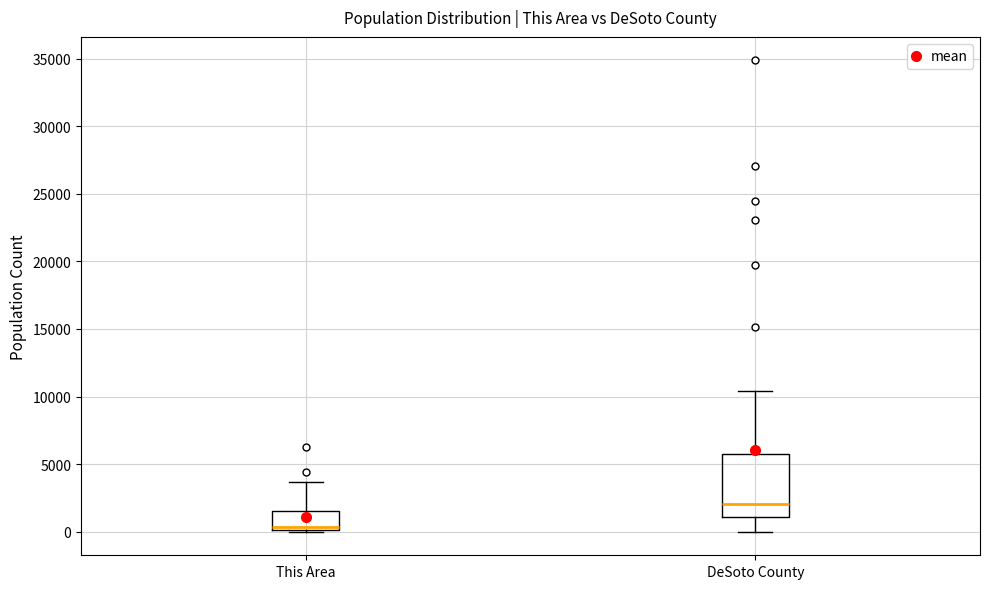

Which box's median line is the lowest?

This Area